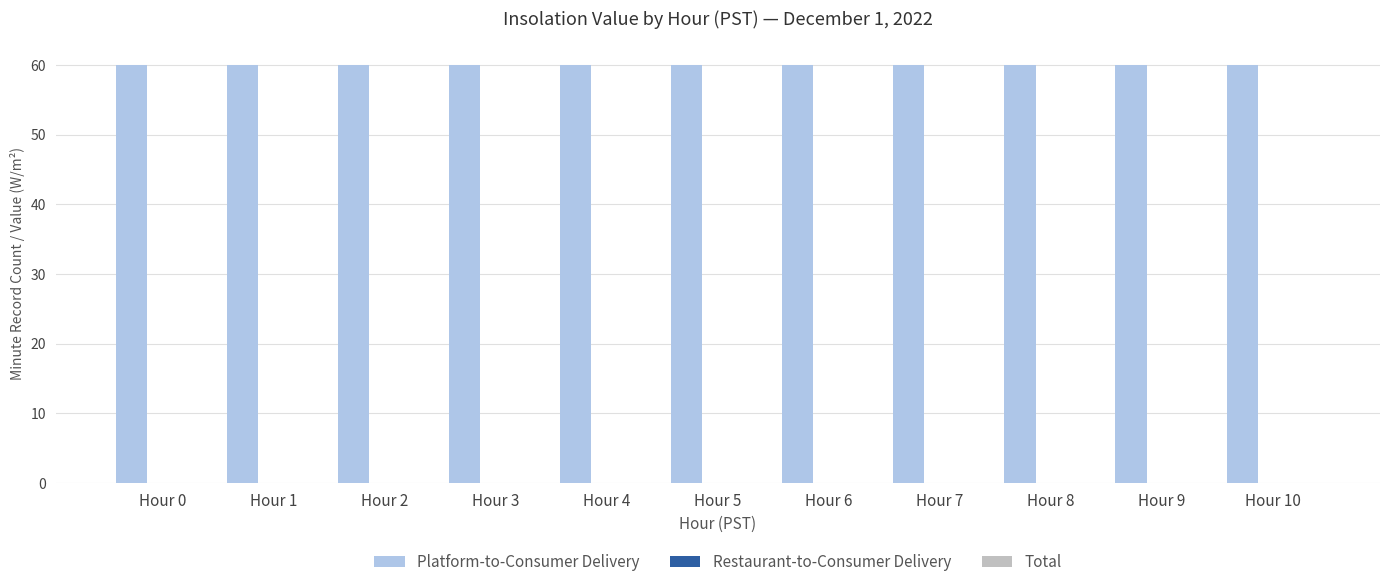

Are the bars horizontal?

No